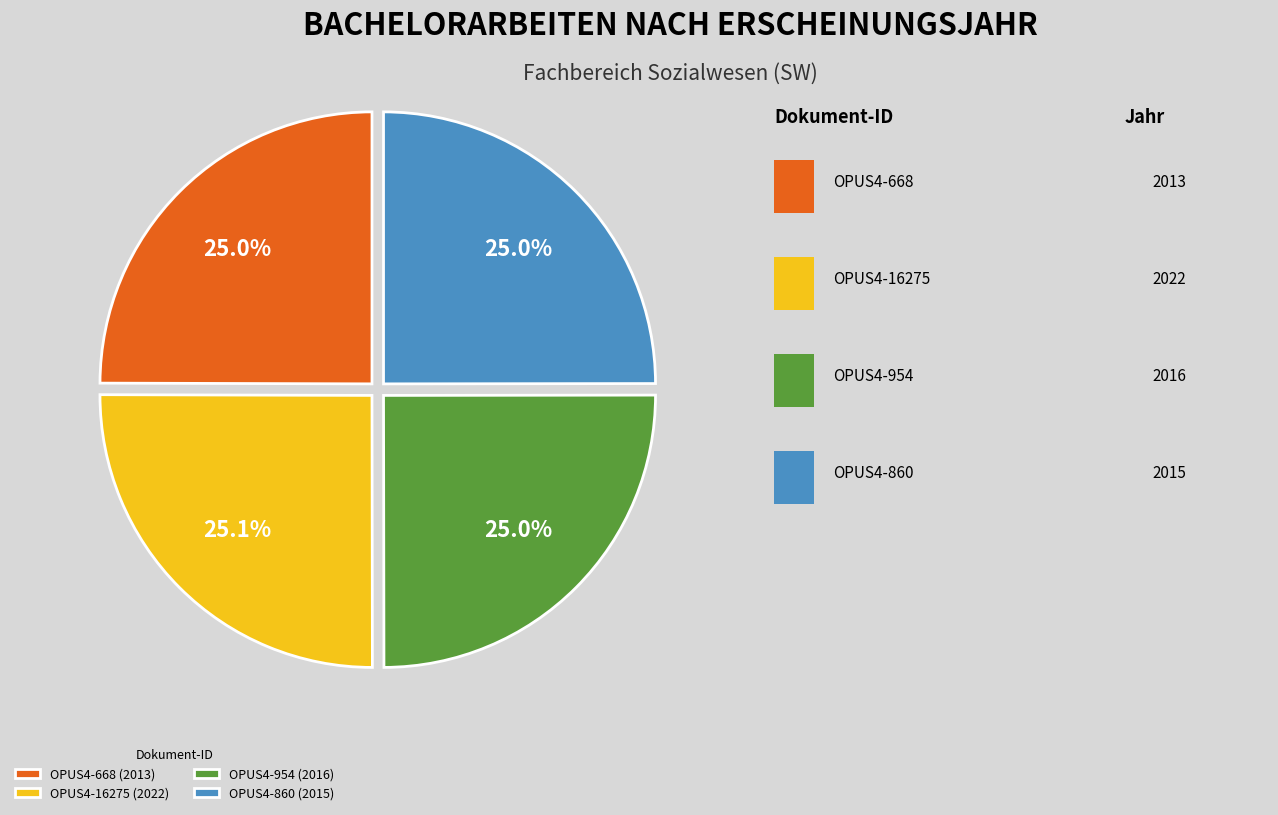

What is the ratio of the value at OPUS4-860 (2015) to the value at OPUS4-954 (2016)?

1.0